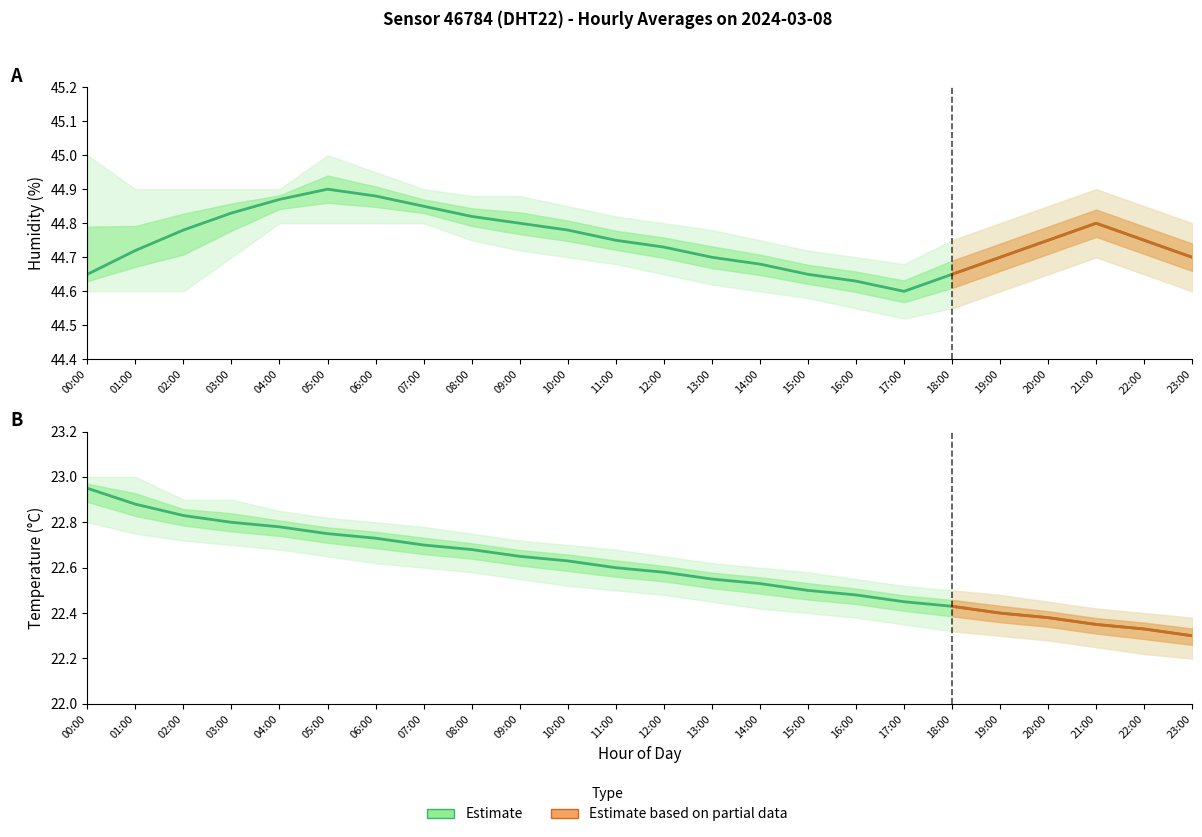

True or false: humidity and humidity_lower intersect in this chart.

False